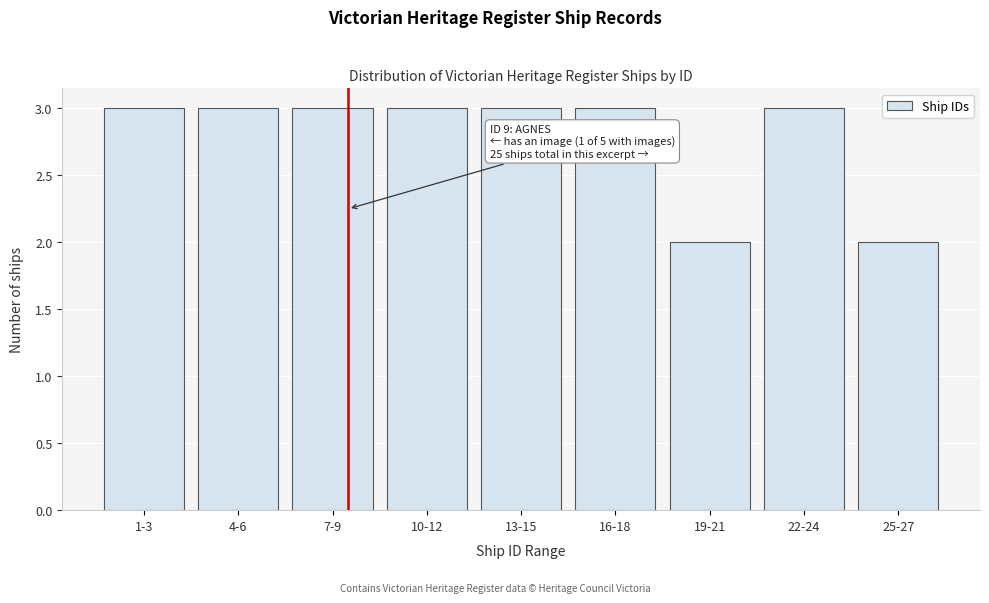

Reading left to right, what are all the values shown in this chart?

1-3=3	4-6=3	7-9=3	10-12=3	13-15=3	16-18=3	19-21=2	22-24=3	25-27=2